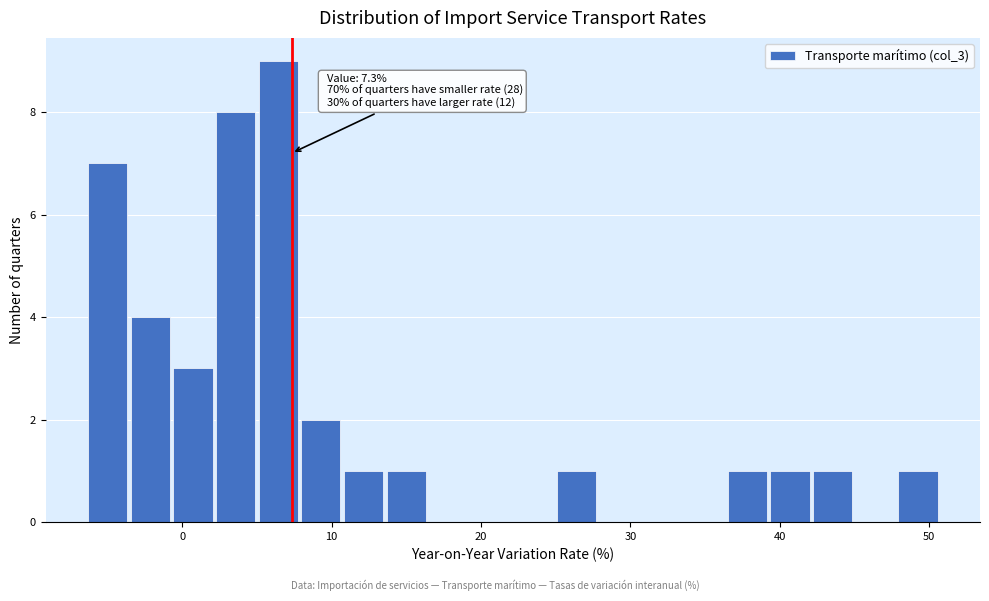

Read against the x-axis, roughly where is the centre of the tallest bar?

6